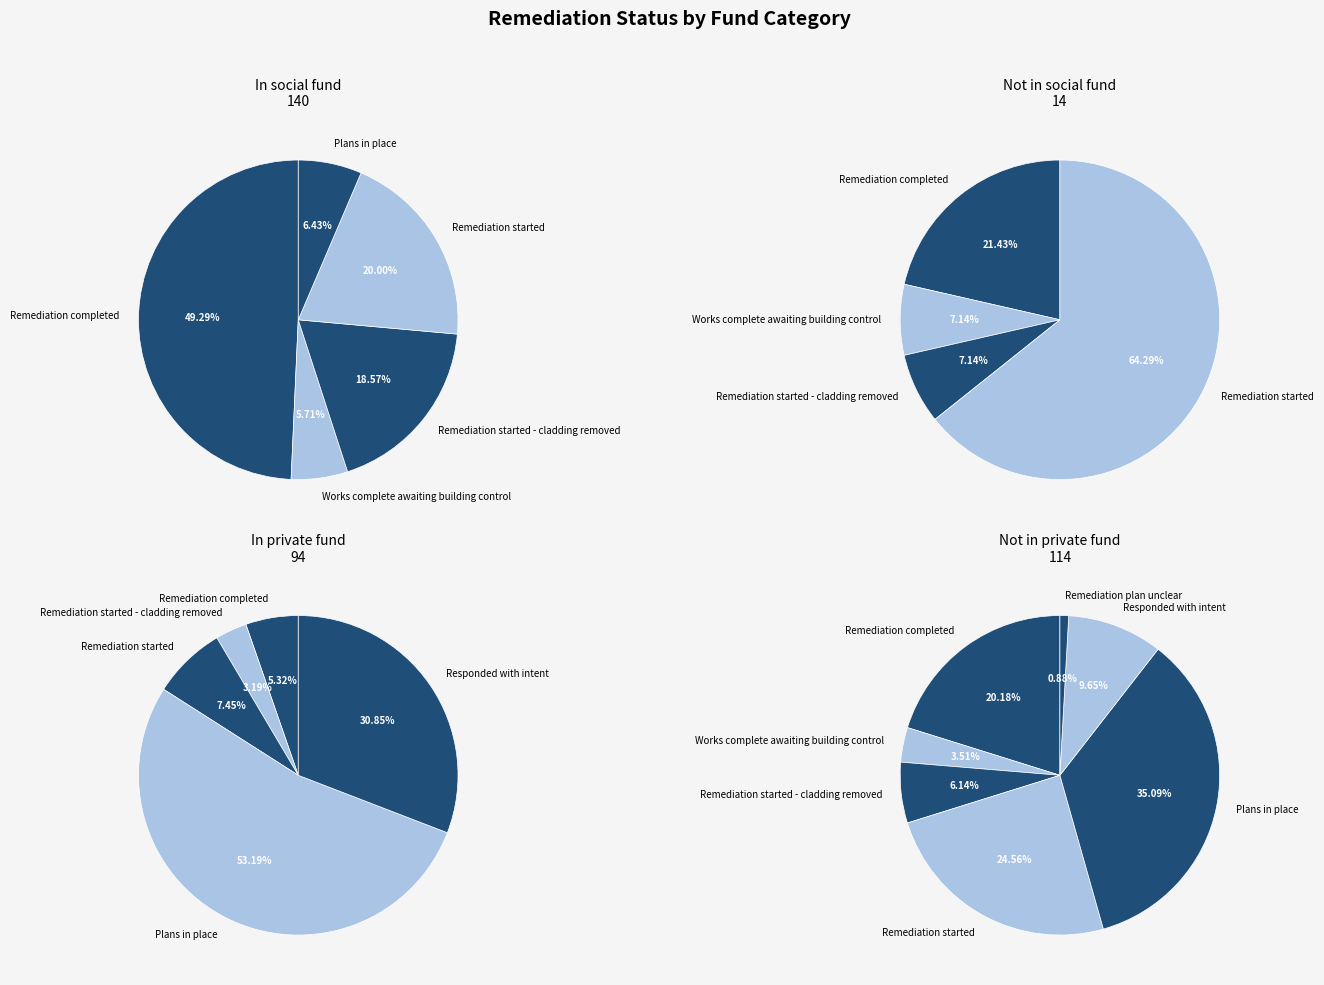

Does Responded with intent account for over 50% of the chart?

No